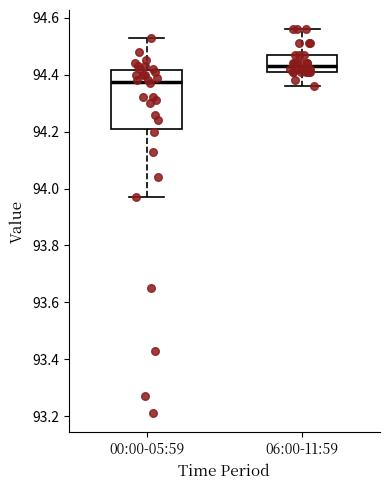

Which box is the tallest, from its lower edge to its upper edge?

00:00-05:59